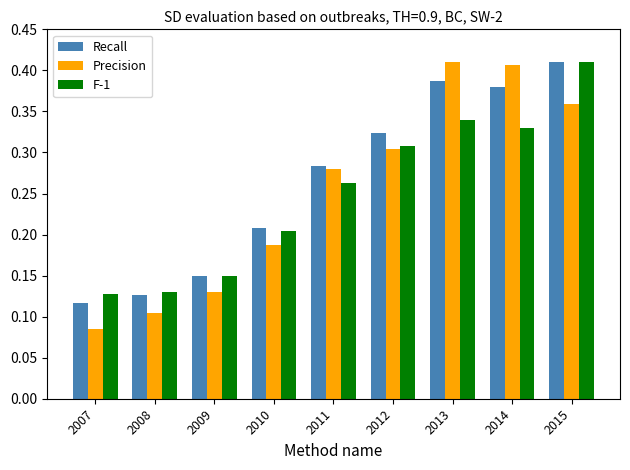

What is the sum of all Precision values?

2.3